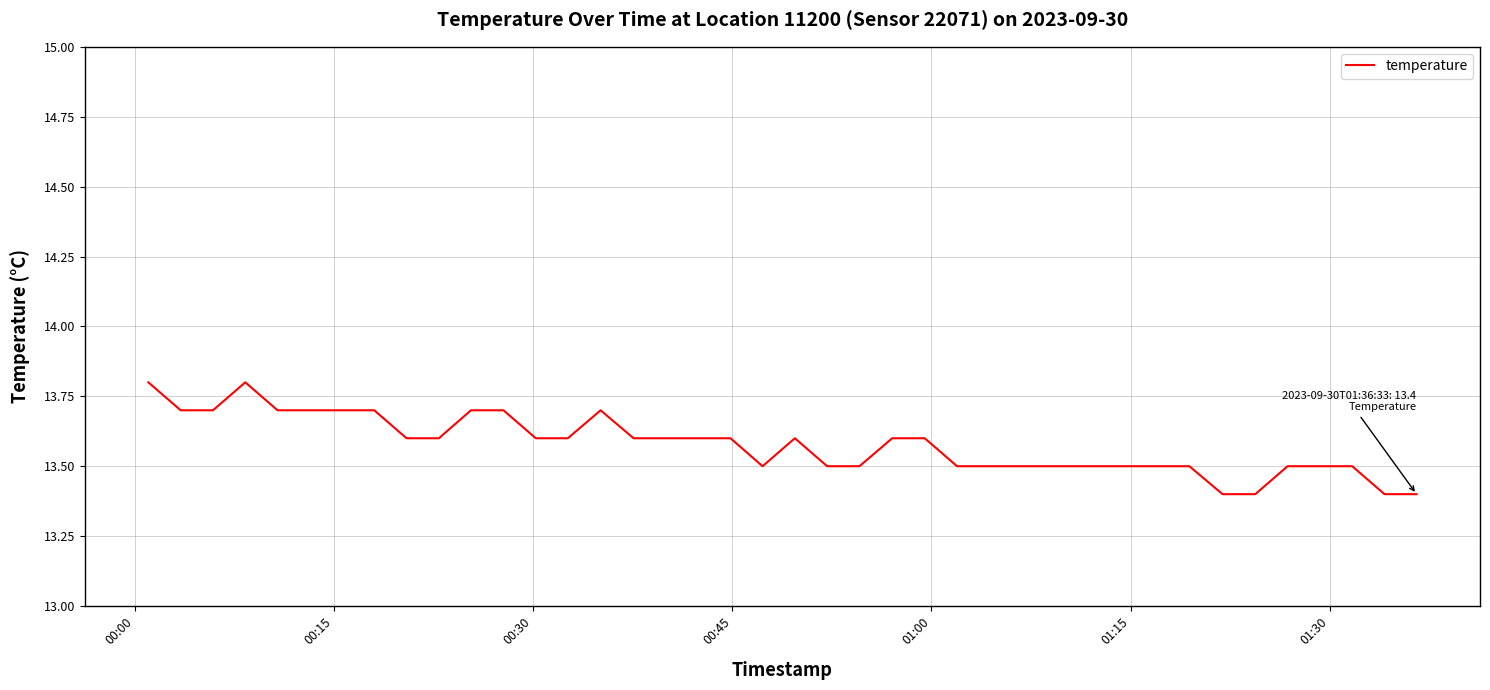

What is the greatest value displayed?

13.8